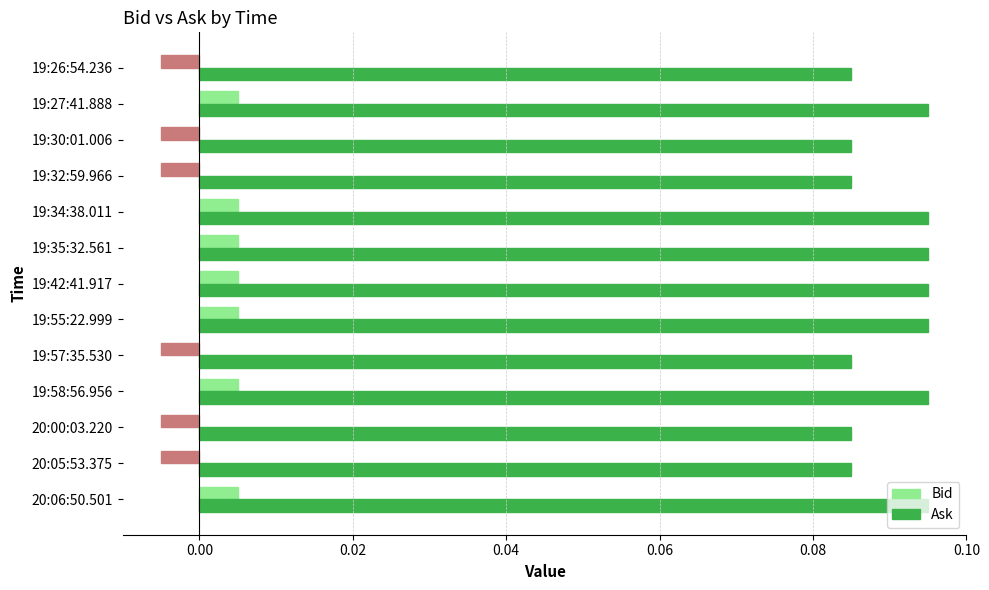

Rank the series by their average value, from highest to lowest.

Ask, Bid